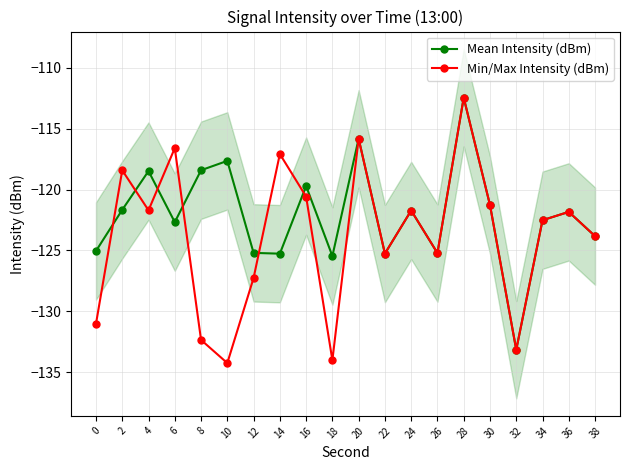

Which series has the largest total across all categories?

Mean Intensity (dBm)